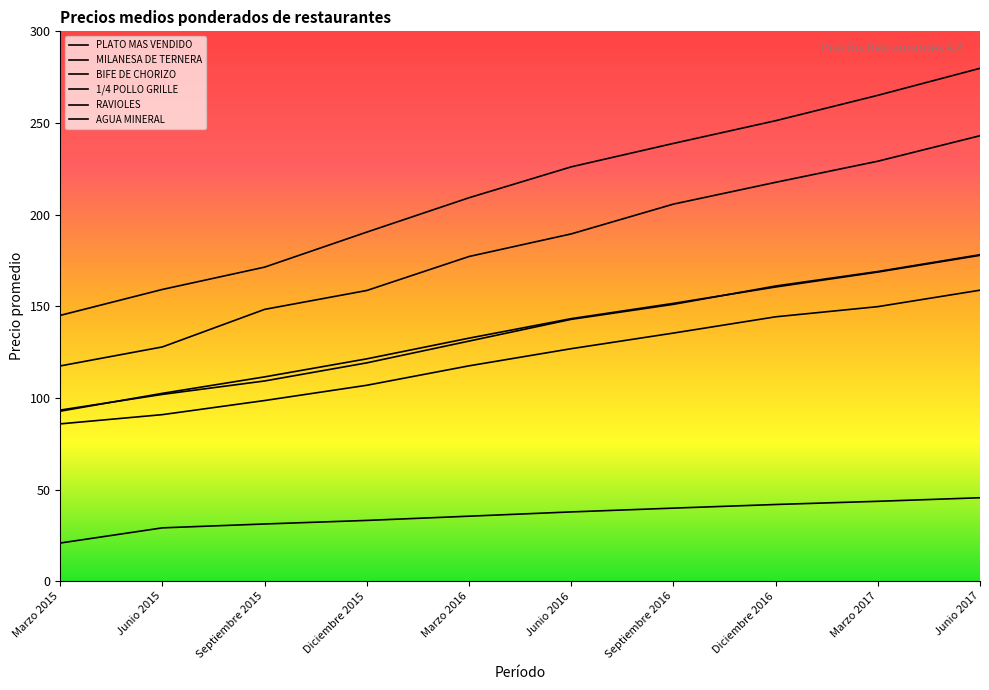

Read the 1/4 POLLO GRILLE value at Junio 2017.

177.8